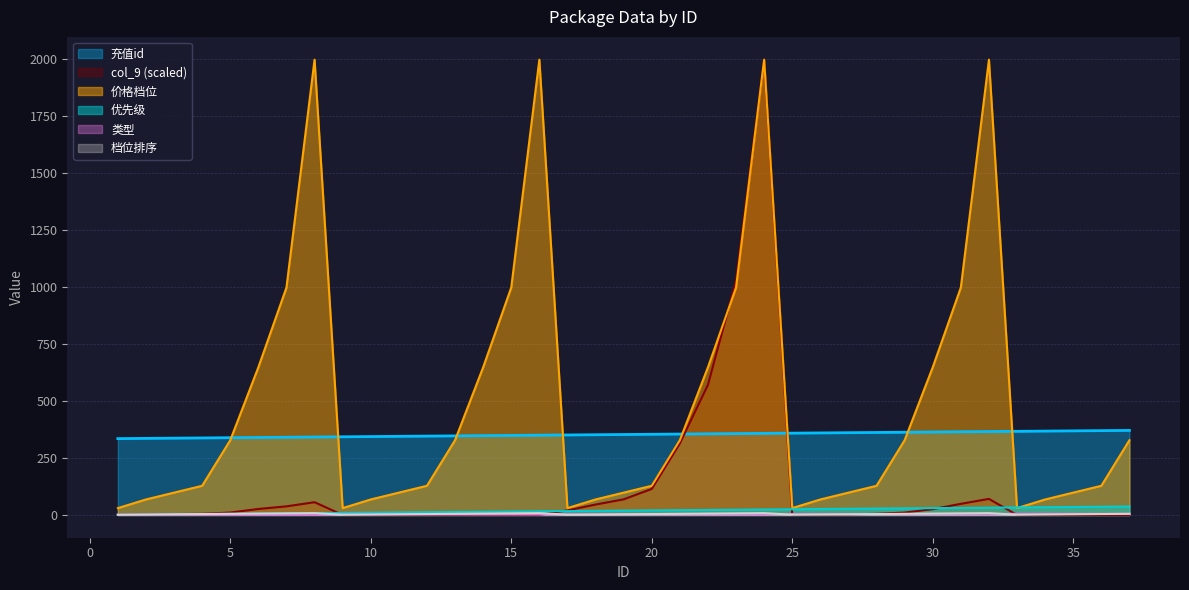

What are all the series names shown in the legend?

充值id, col_9 (scaled), 价格档位, 优先级, 类型, 档位排序